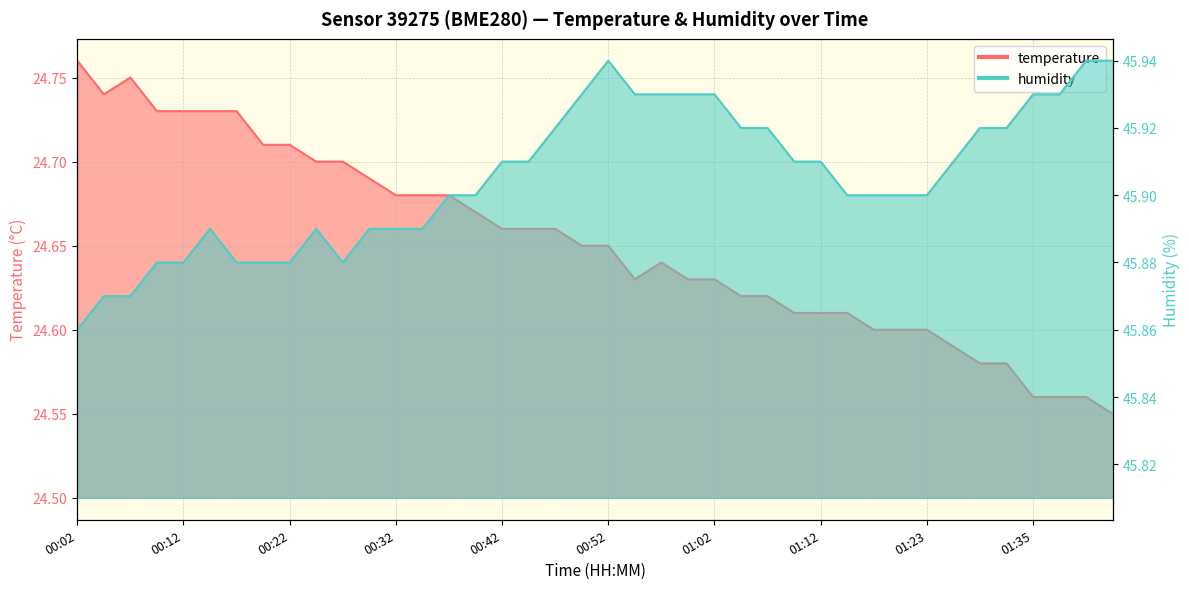

What position from the right is 00:29?

29